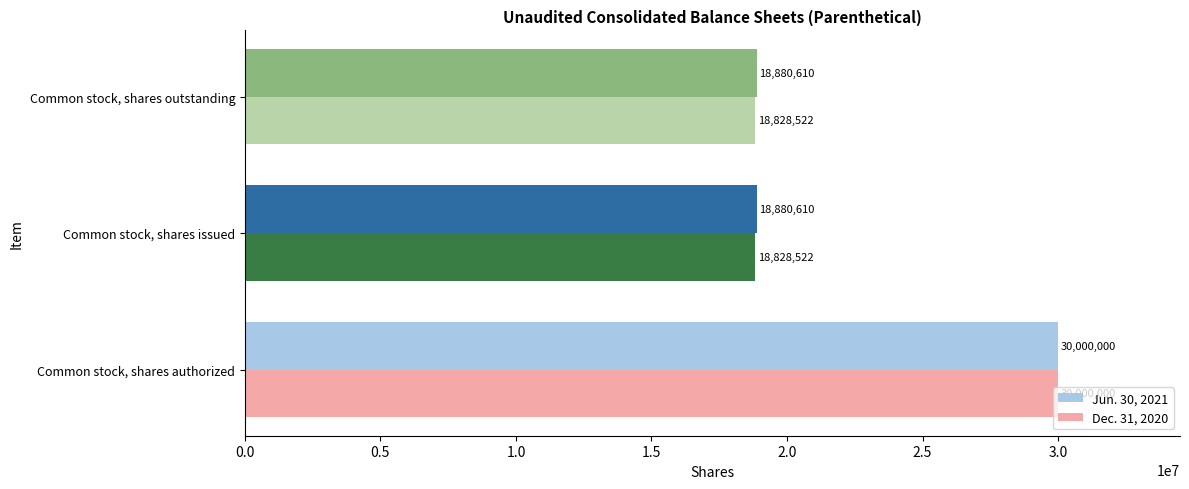

Which series has the widest spread of values?

Dec. 31, 2020